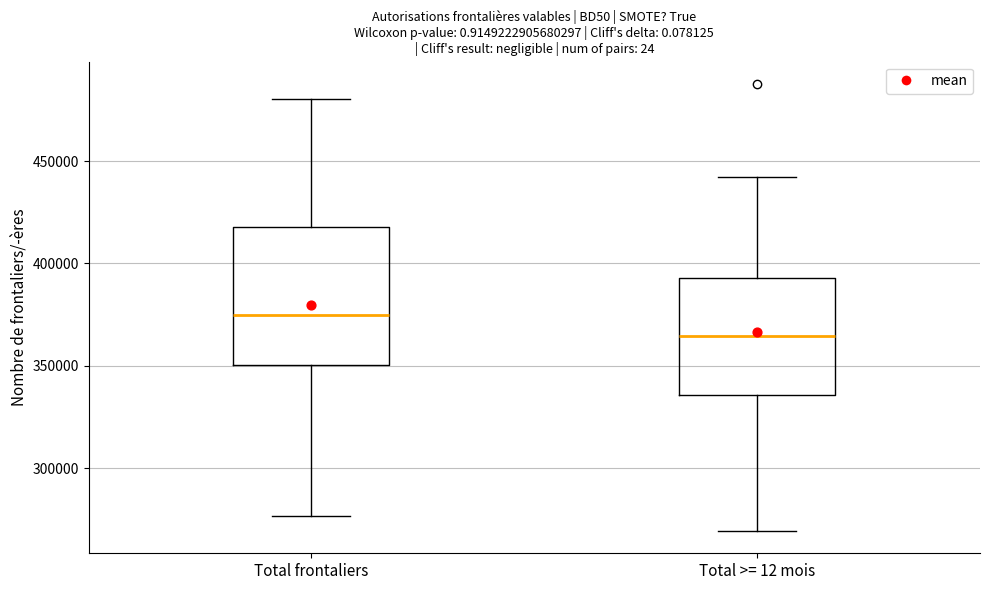

Which box has the lowest median line?

Total >= 12 mois